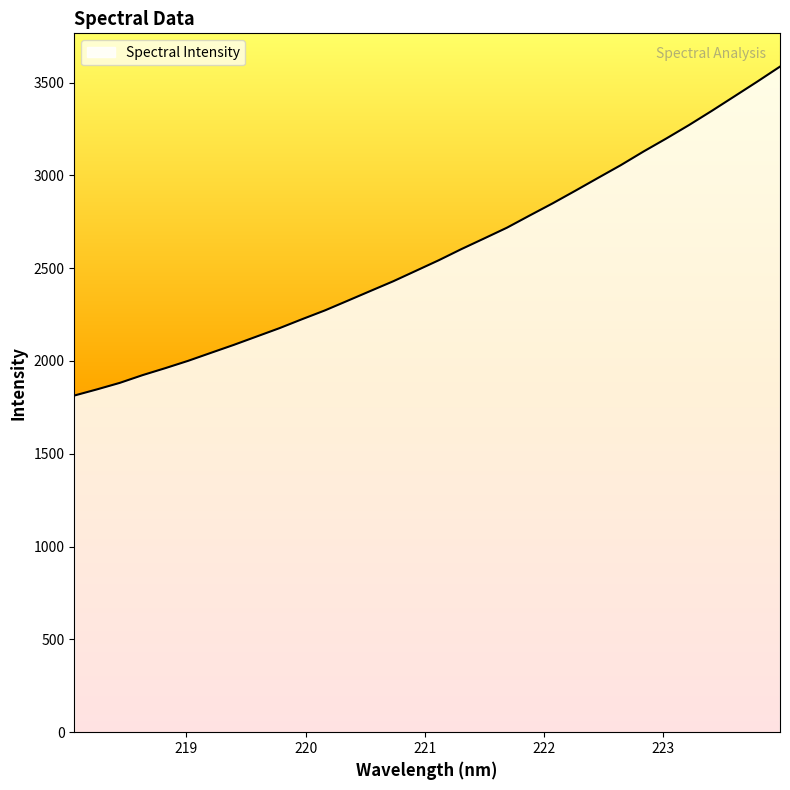

What is the difference between the maximum and minimum values?

1772.0